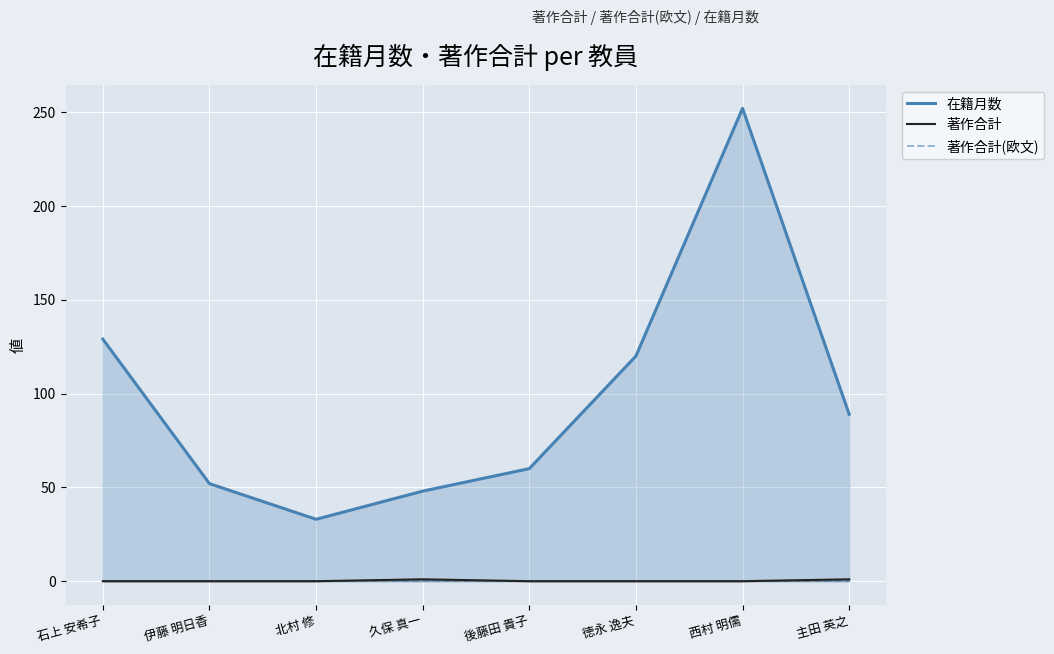

Reading left to right, transcribe all the data shown in this chart.

在籍月数: 129	52	33	48	60	120	252	89
著作合計: 0	0	0	1	0	0	0	1
著作合計(欧文): 0	0	0	0	0	0	0	0